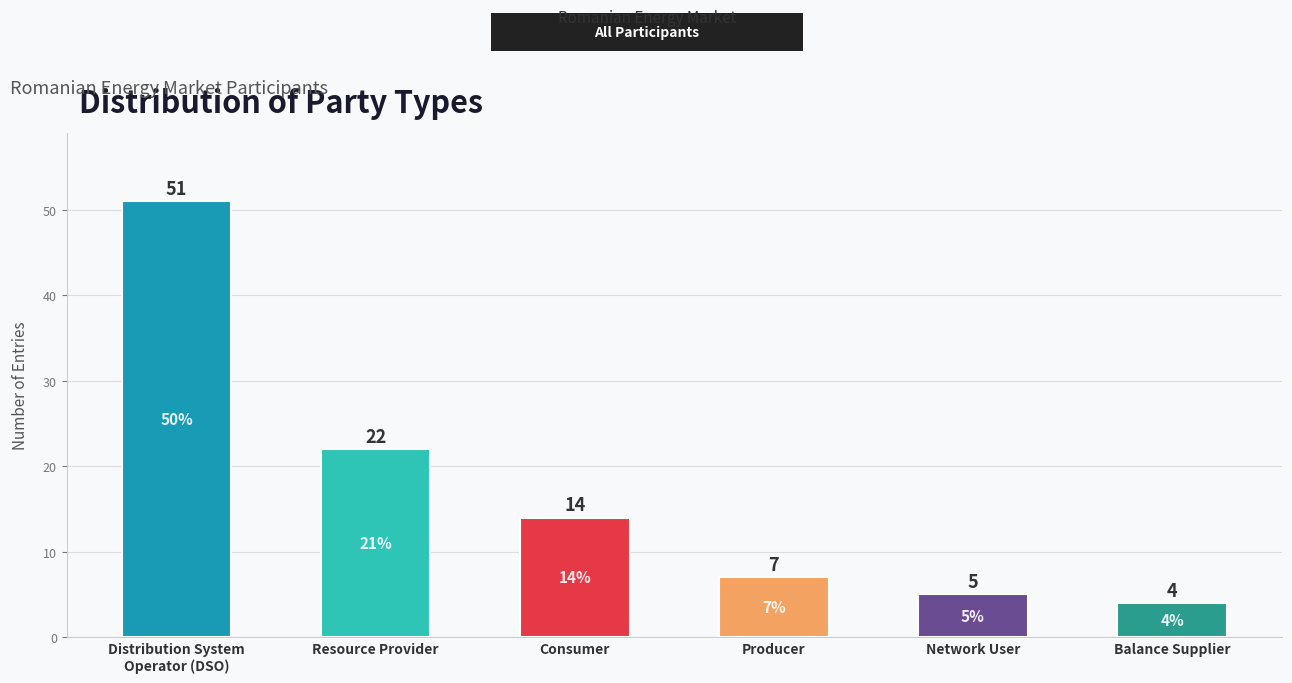

List the labels in order of value, largest first.

Distribution System
Operator (DSO), Resource Provider, Consumer, Producer, Network User, Balance Supplier